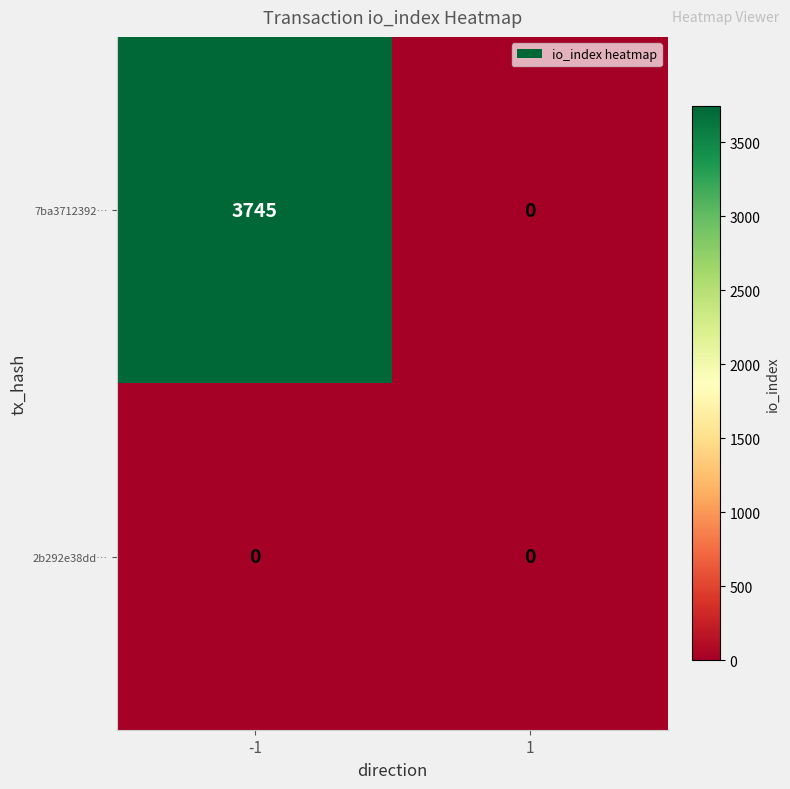

What is the sum of all 7ba3712392… values?

3745